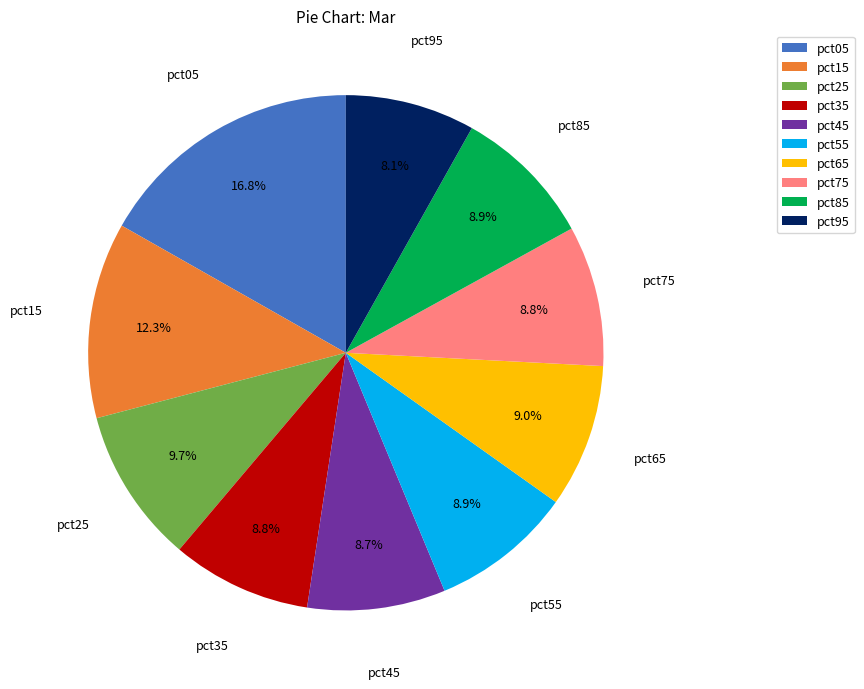

What portion of the pie excludes pct15?

87.7%